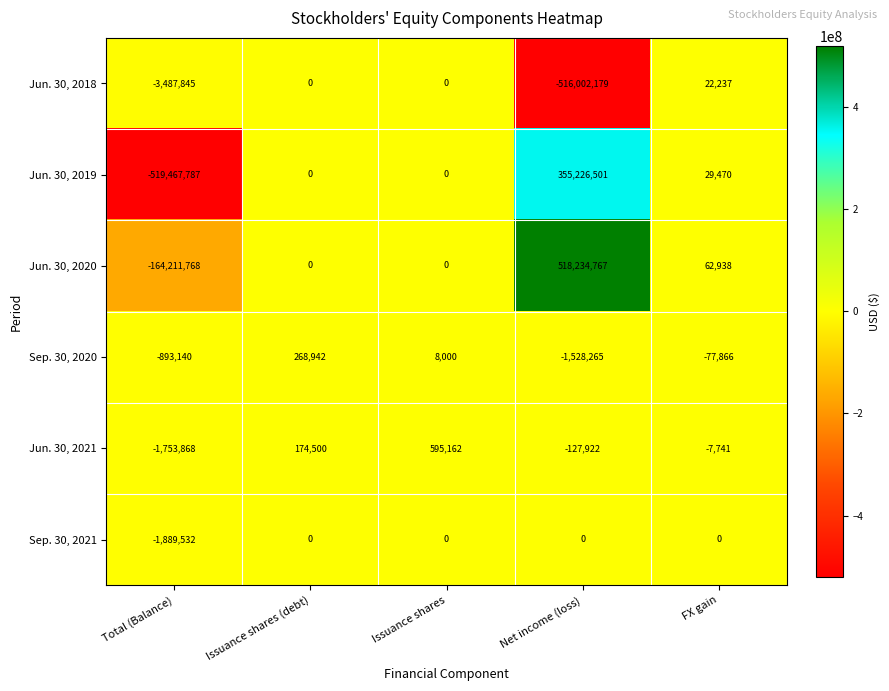

What is the total value across all series at FX gain?

29038